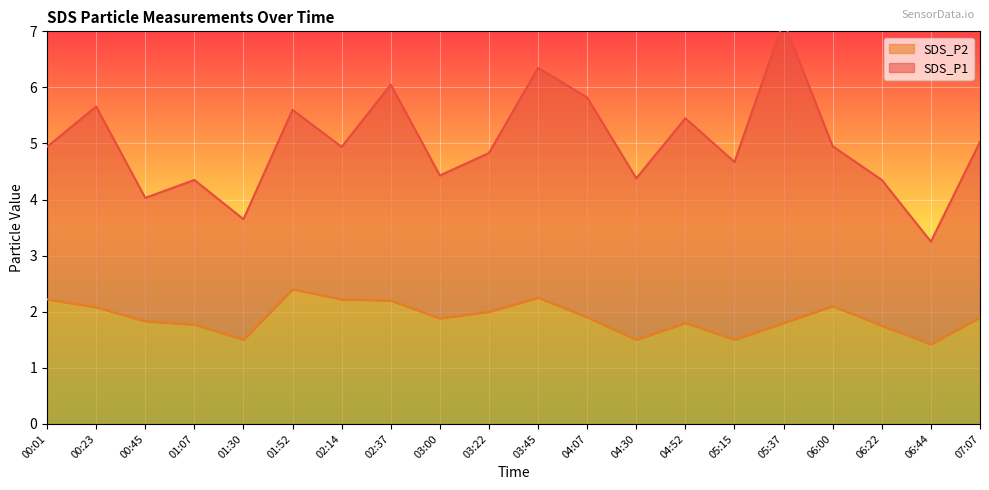

How many points are higher than both their immediate neighbors (excluding endpoints)?

4